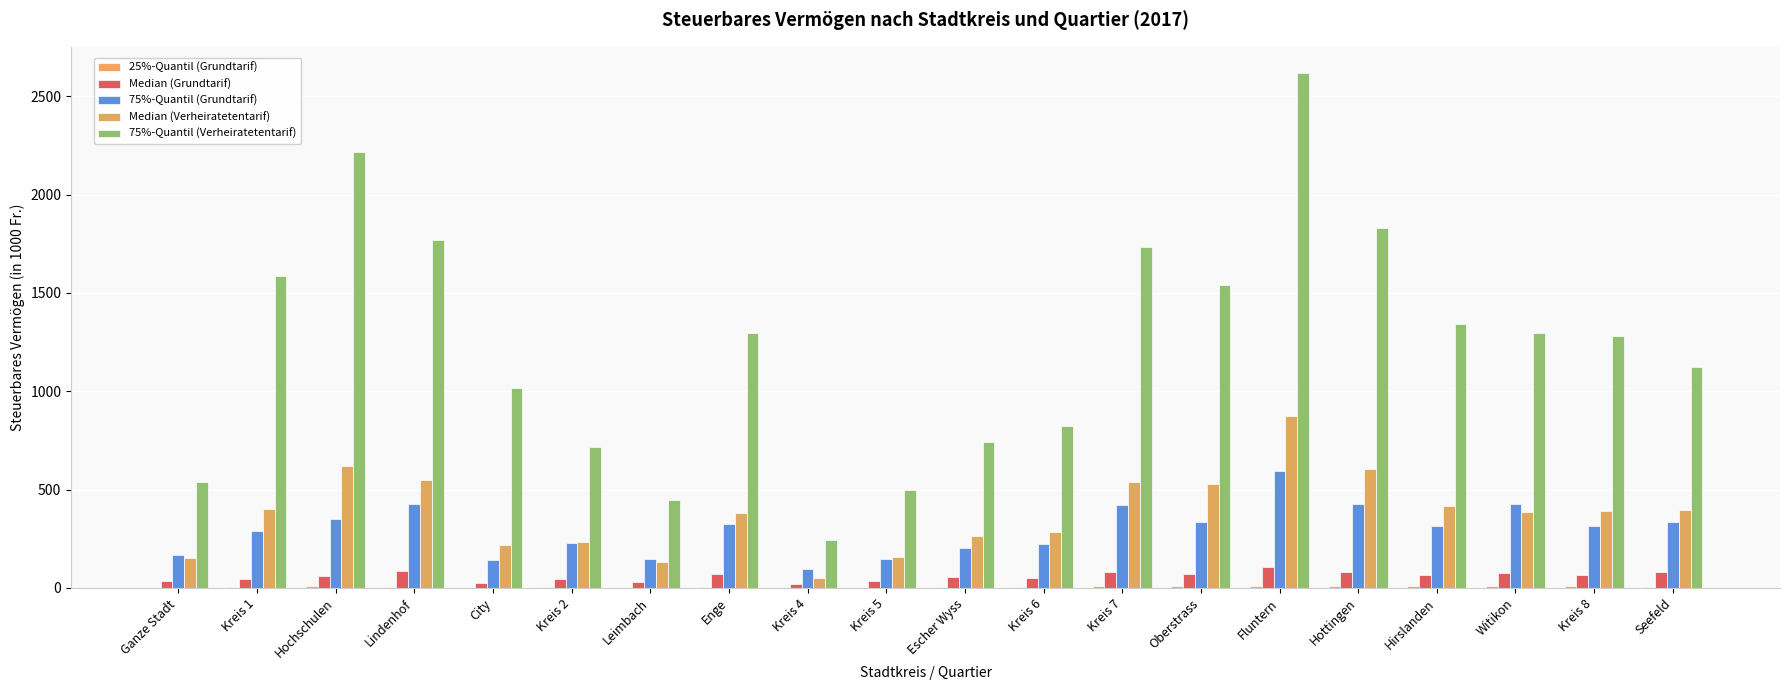

Count the number of categories in the chart.

20